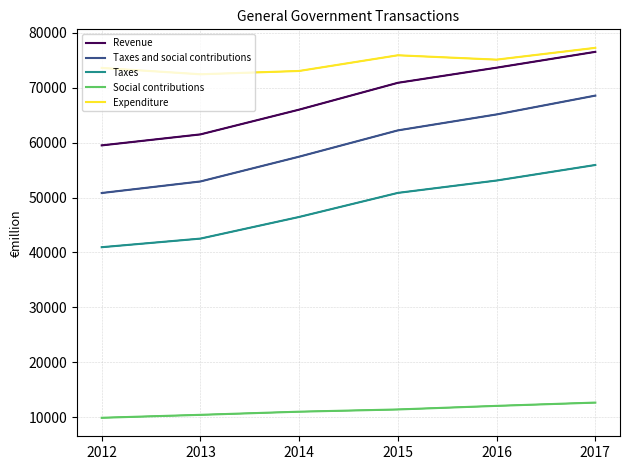

What is the difference between the second highest and second lowest values in the Social contributions series?

1632